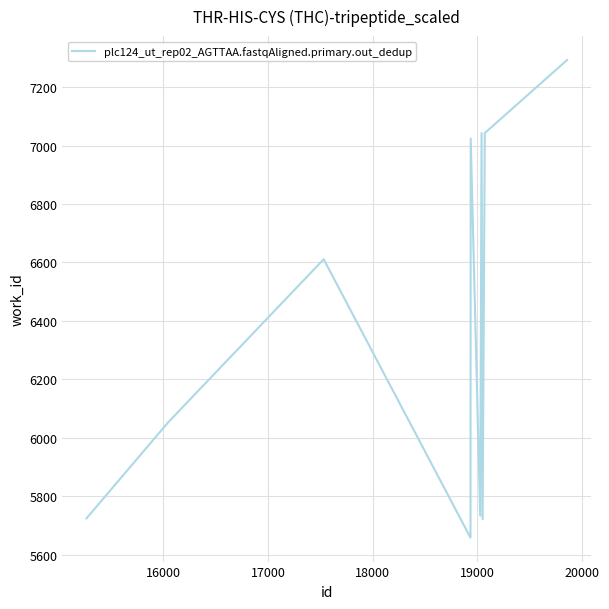

What is the maximum value shown in the chart?

7293